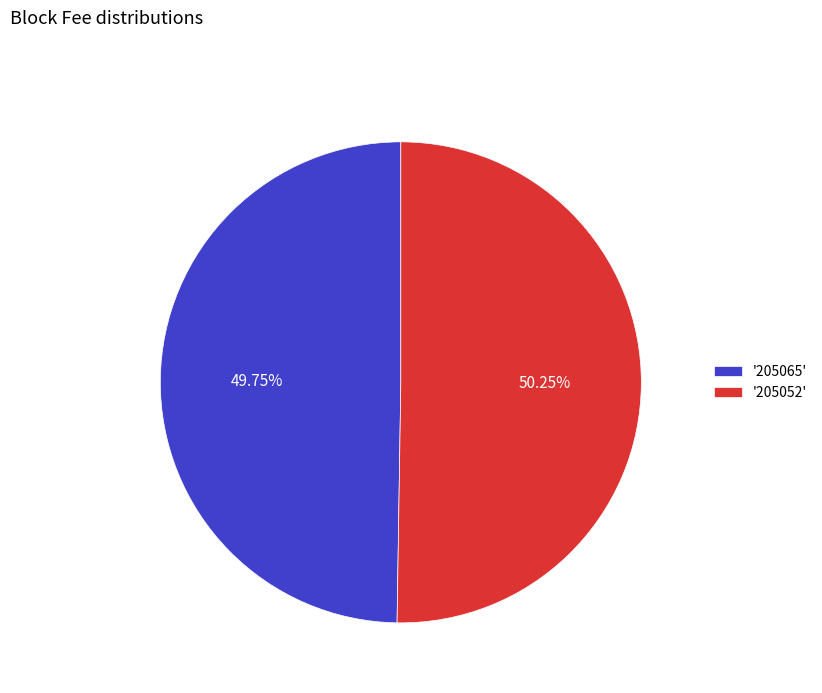

Is there any slice that represents more than half of the pie?

Yes